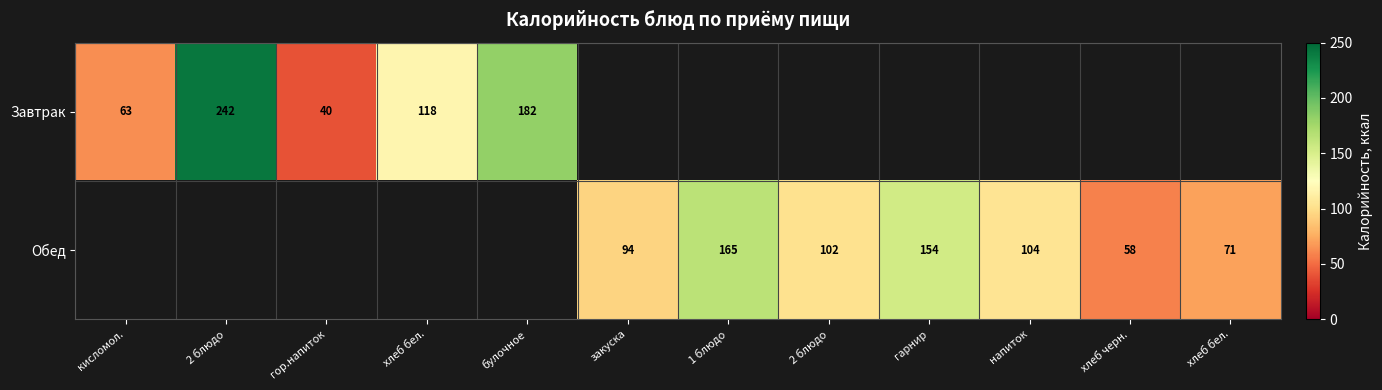

At which label is Завтрак closest to 141?

хлеб бел.